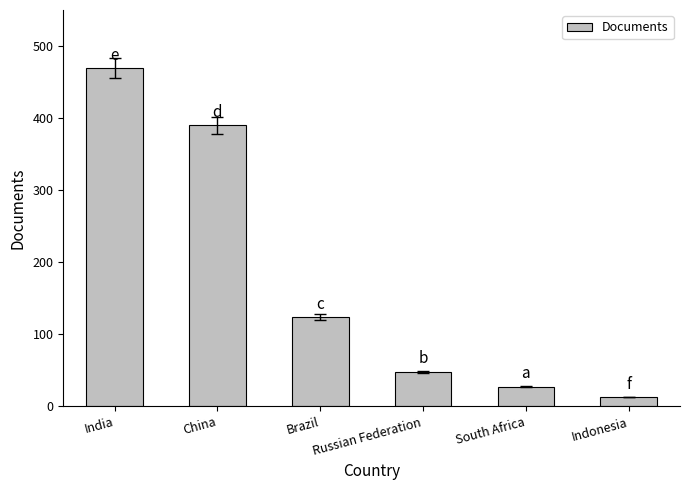

List the labels in order of value, largest first.

India, China, Brazil, Russian Federation, South Africa, Indonesia